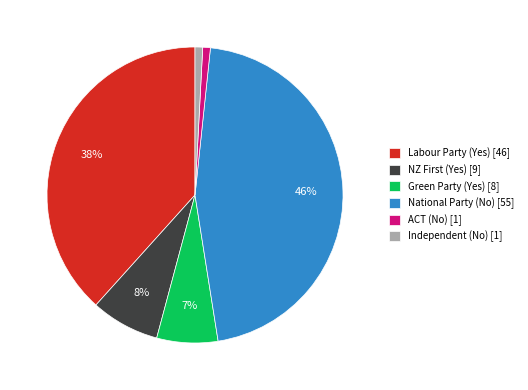

To the nearest percent, what is the difference between the largest and smallest slice percentages?

45%